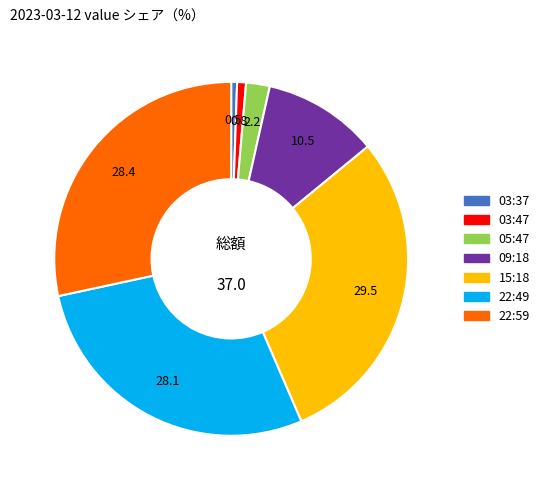

Is the sum of 22:49 and 15:18 greater than half?

Yes